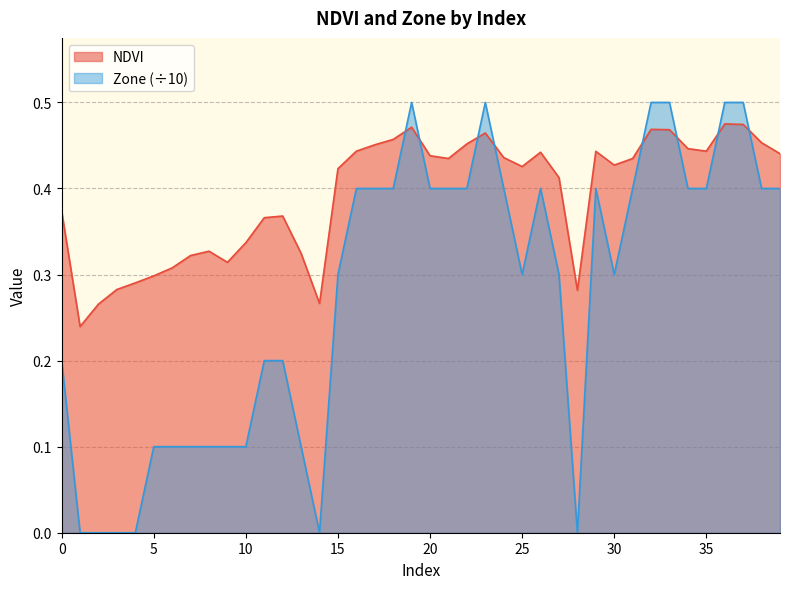

How many interior local peaks does the Zone series have?

4